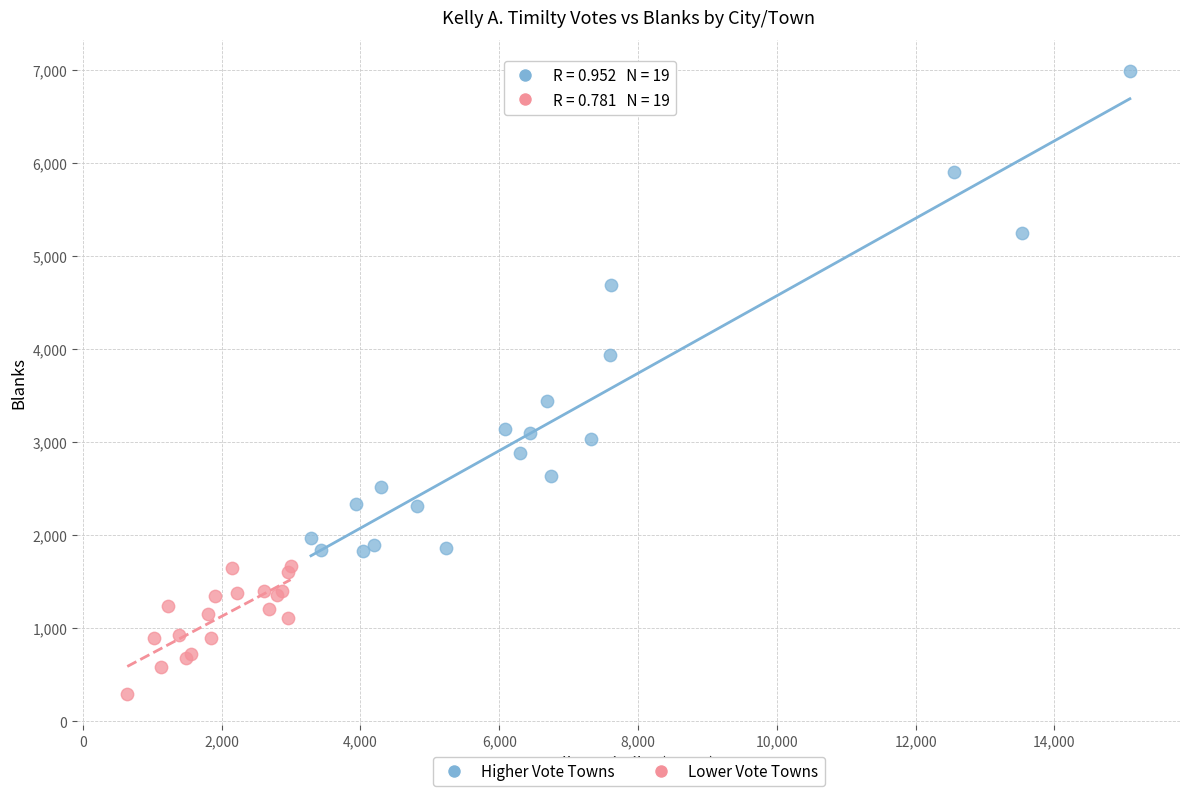

Which series reaches the maximum Y coordinate?

Higher Vote Towns